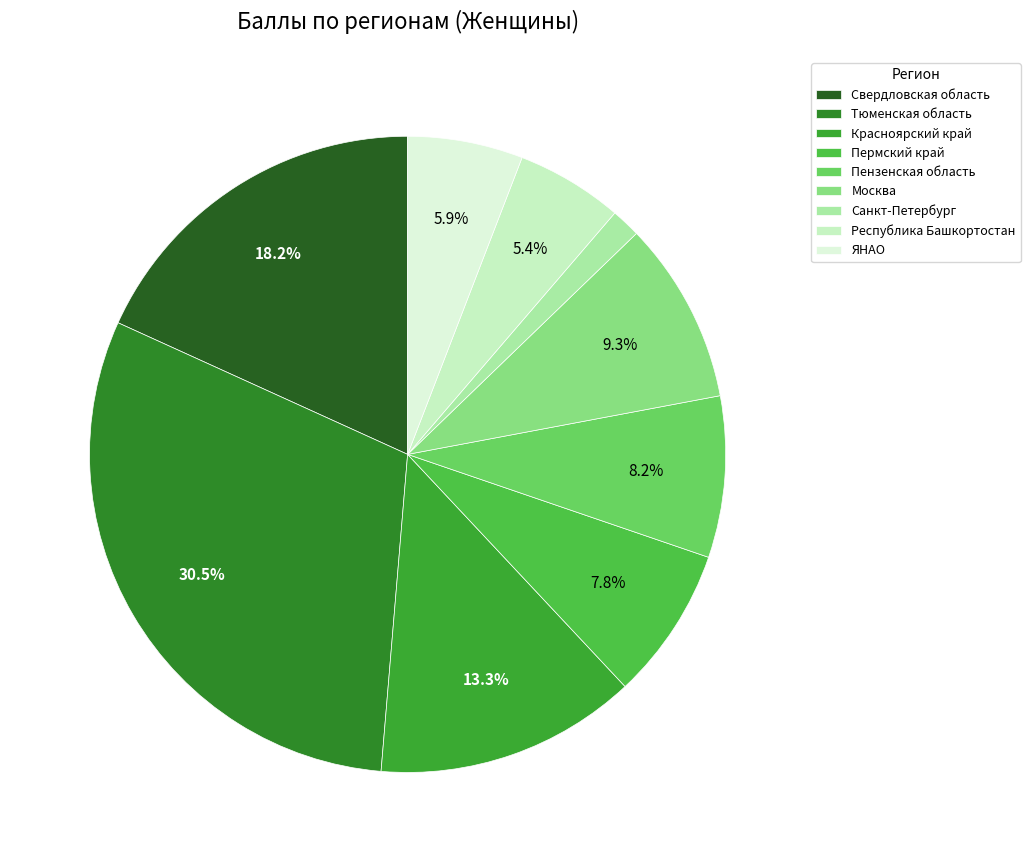

To the nearest percent, what portion does ЯНАО represent?

6%